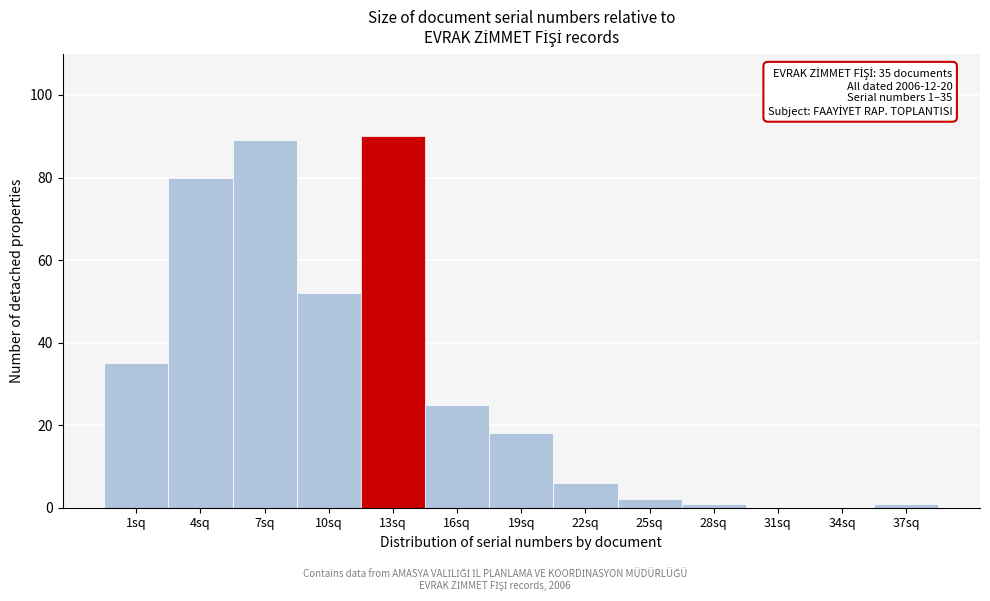

Reading left to right, extract all data points from this chart.

1sq=35	4sq=80	7sq=89	10sq=52	13sq=90	16sq=25	19sq=18	22sq=6	25sq=2	28sq=1	31sq=0	34sq=0	37sq=1